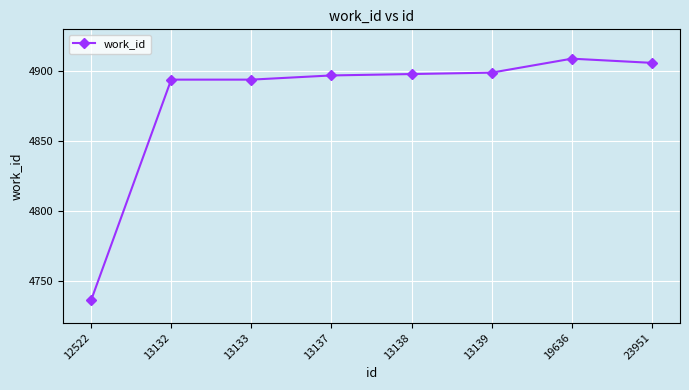

True or false: the data shows 4898 at 13138.

True